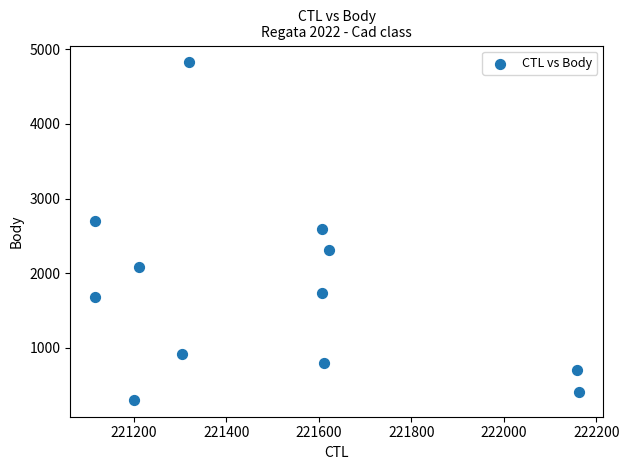

What is the range of X values (max minus min)?

1048